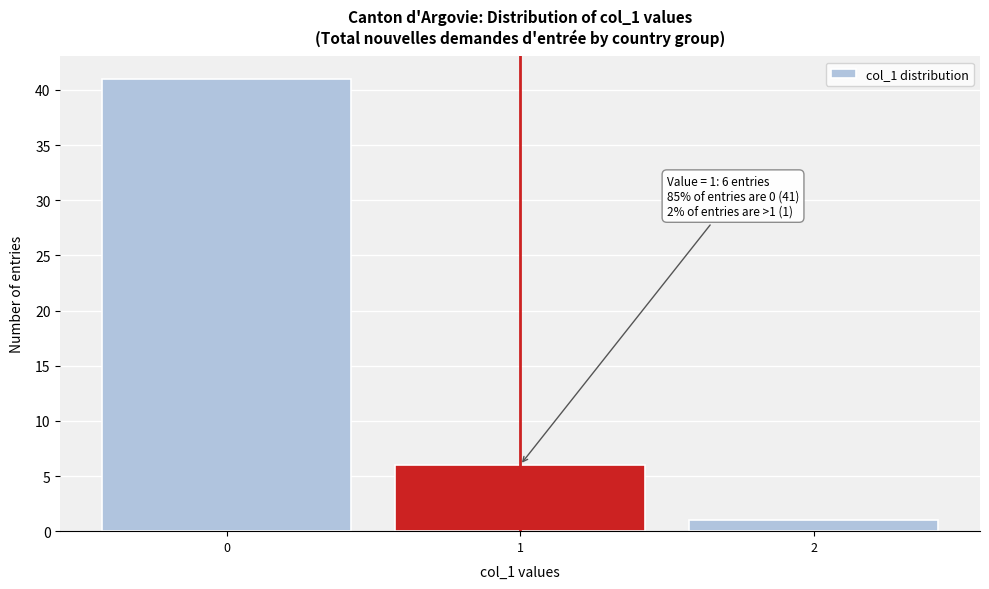

Which range on the x-axis has the tallest bar?

-0.5 to 0.5